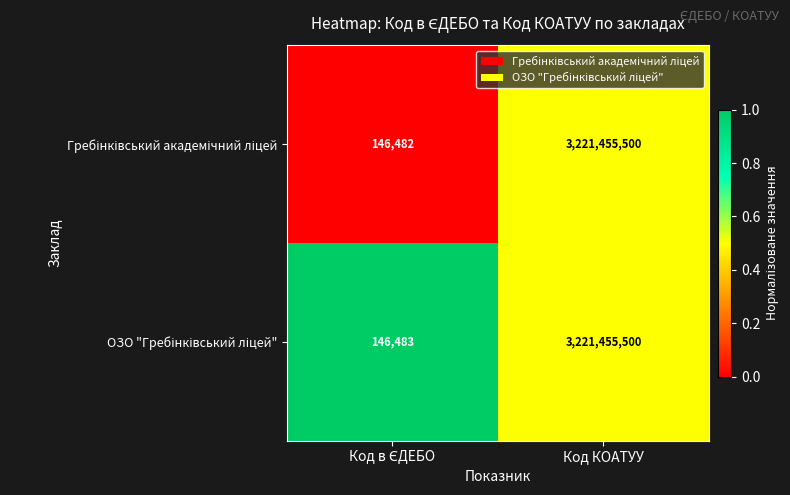

What is the total value across all series at Код КОАТУУ?

6442911000